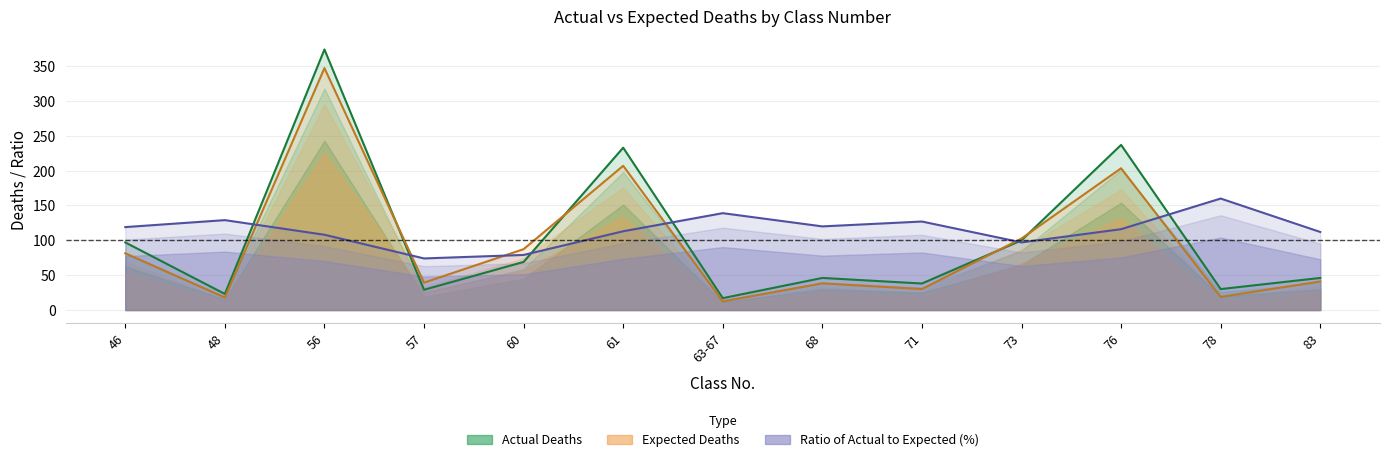

True or false: Actual Deaths has a value of 89.3 at 61.

False